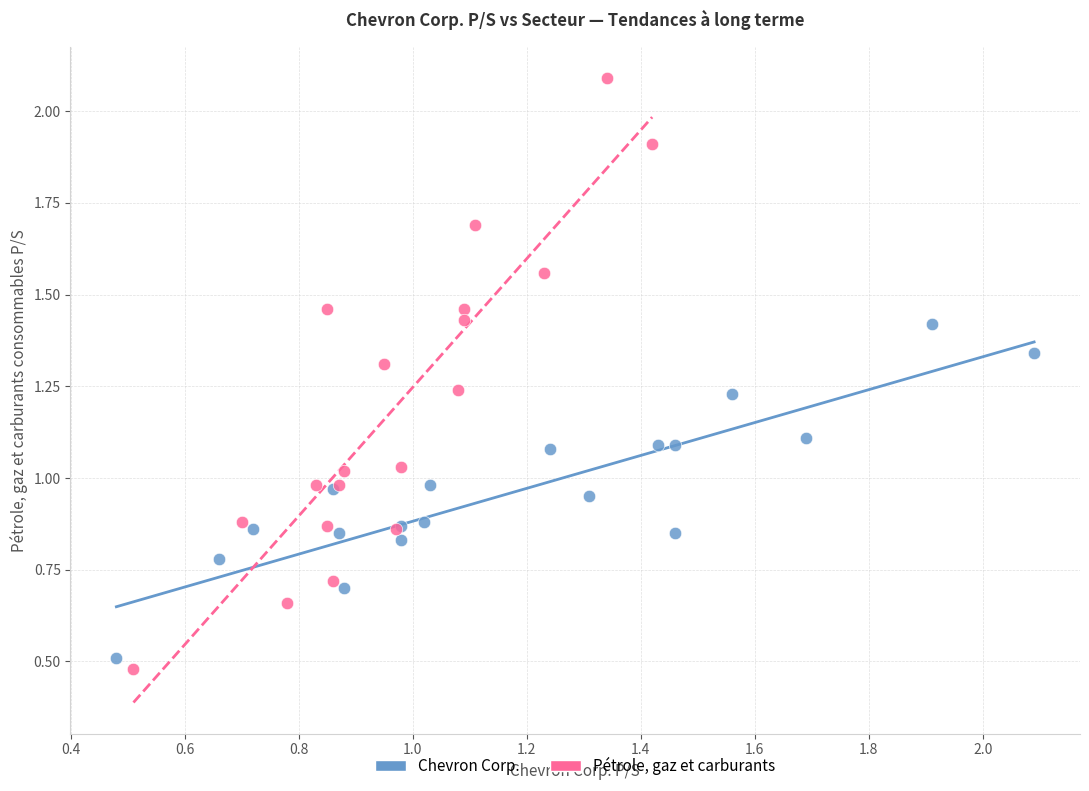

Which series has the largest Y range (max minus min)?

Pétrole, gaz et carburants